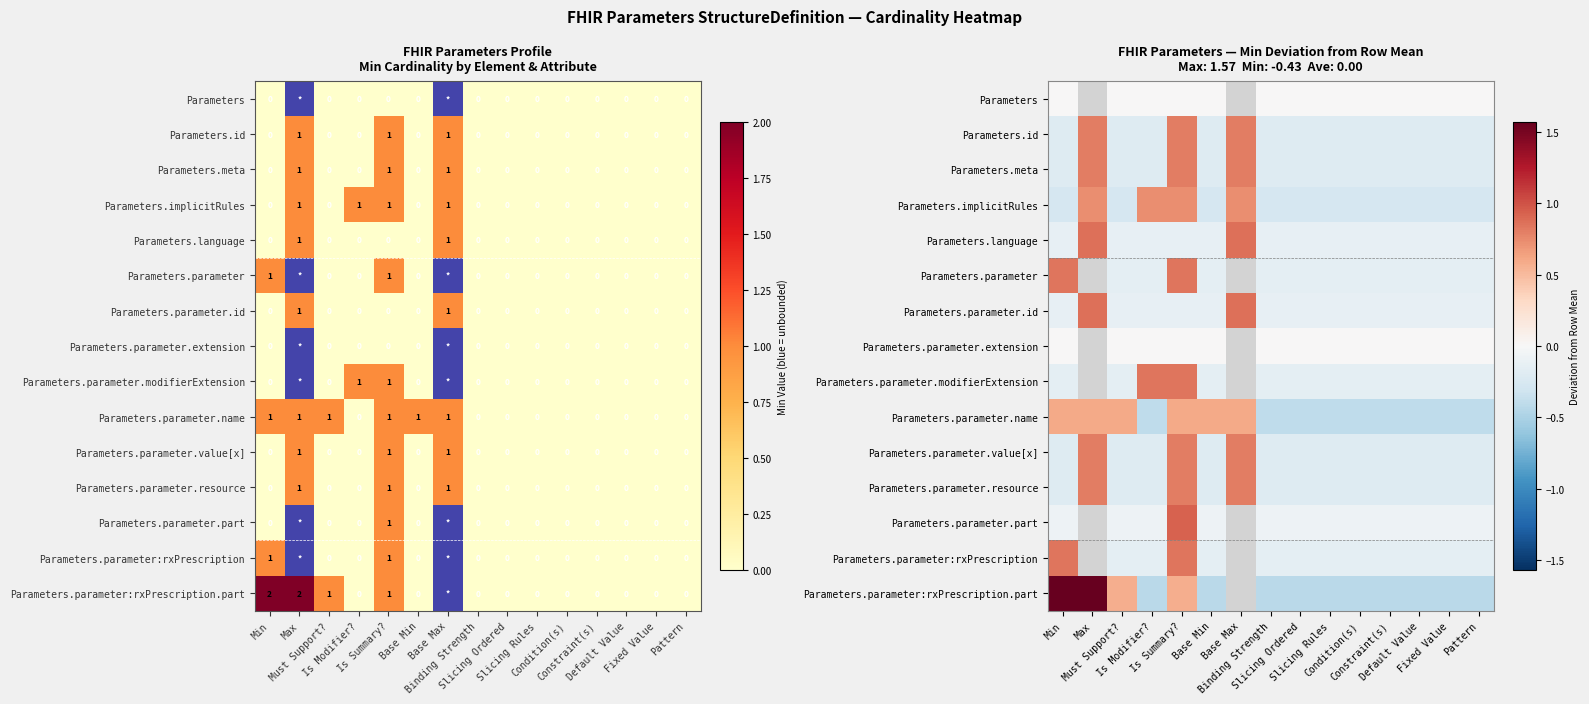

Which category has the lowest value across all series?

Is Modifier?